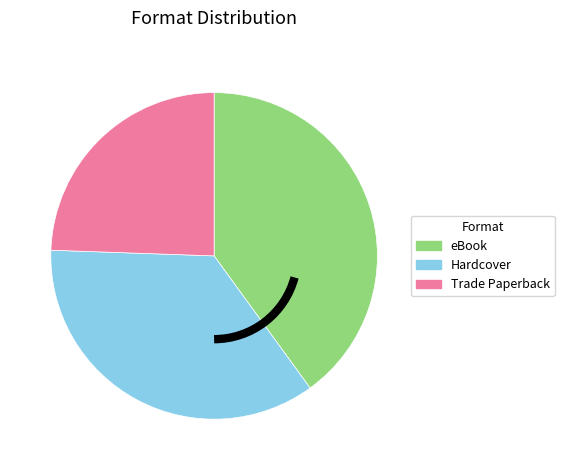

Approximately how many times larger is the value at Trade Paperback compared to eBook?

0.6